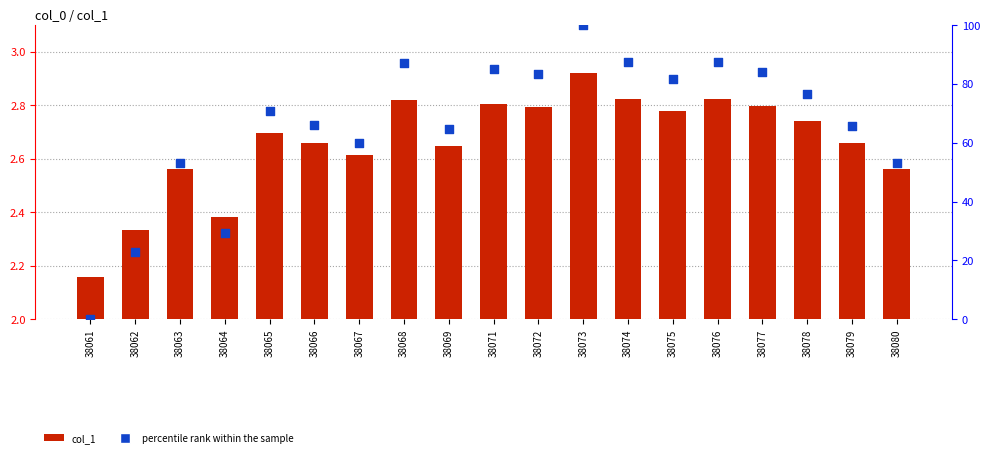

At how many categories does at least one series exceed 73?

9